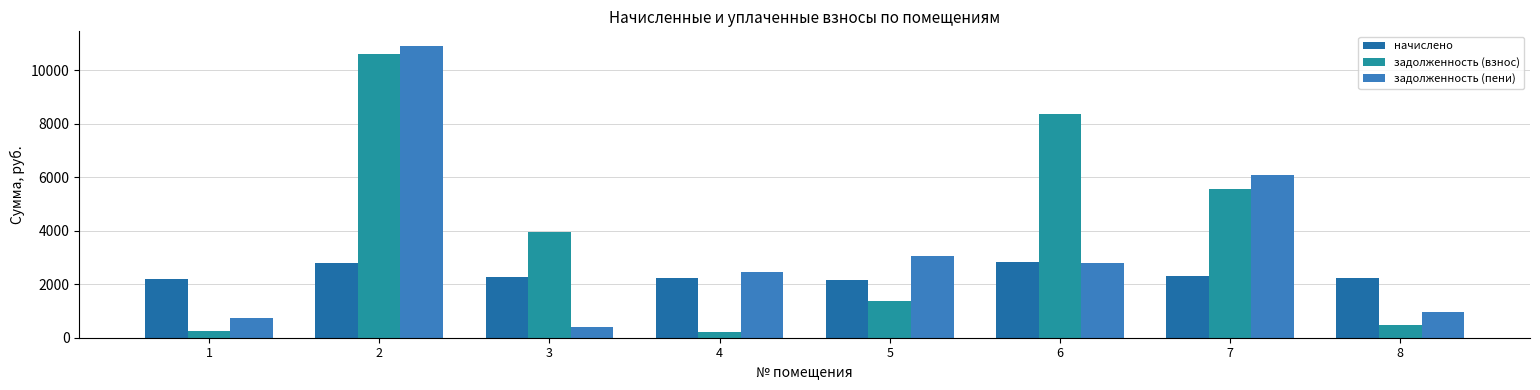

What is the approximate value of начислено at 5?

2168.8